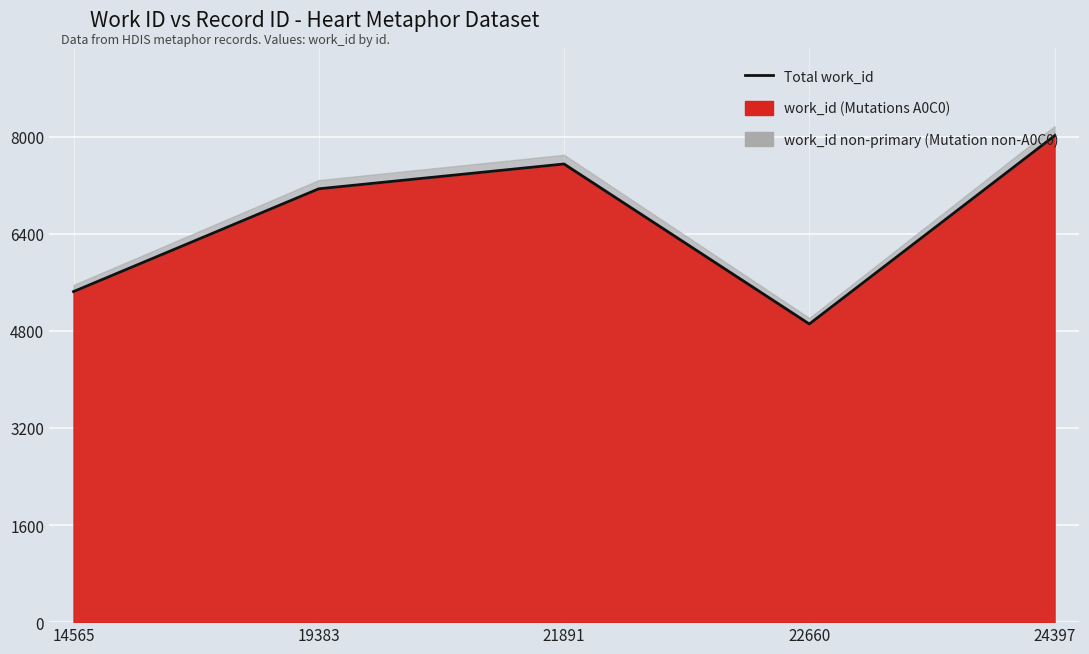

What is the approximate value at 19383, to the nearest 10?

7140